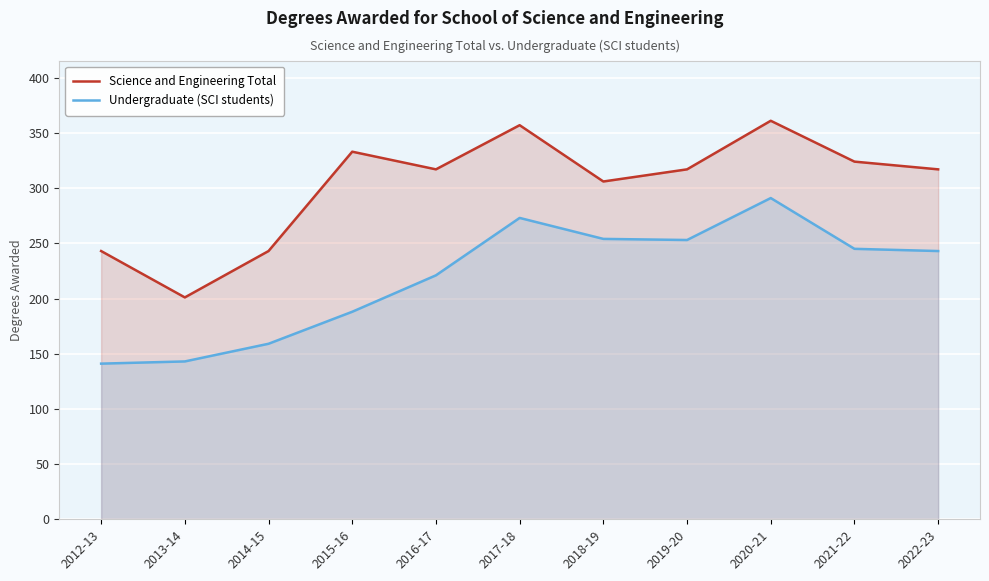

True or false: Undergraduate (SCI students) and Science and Engineering Total intersect in this chart.

False